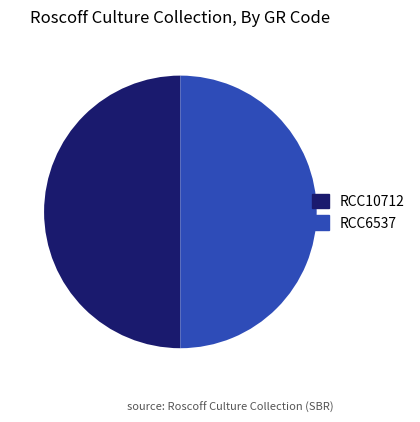

Is the sum of RCC10712 and RCC6537 greater than half?

Yes